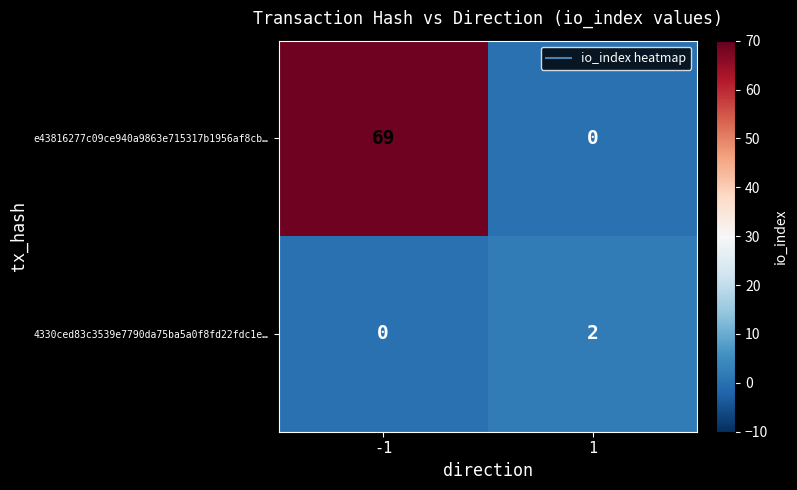

True or false: 4330ced83c3539e7790da75ba5a0f8fd22fdc1e… has a value of 1 at -1.

False